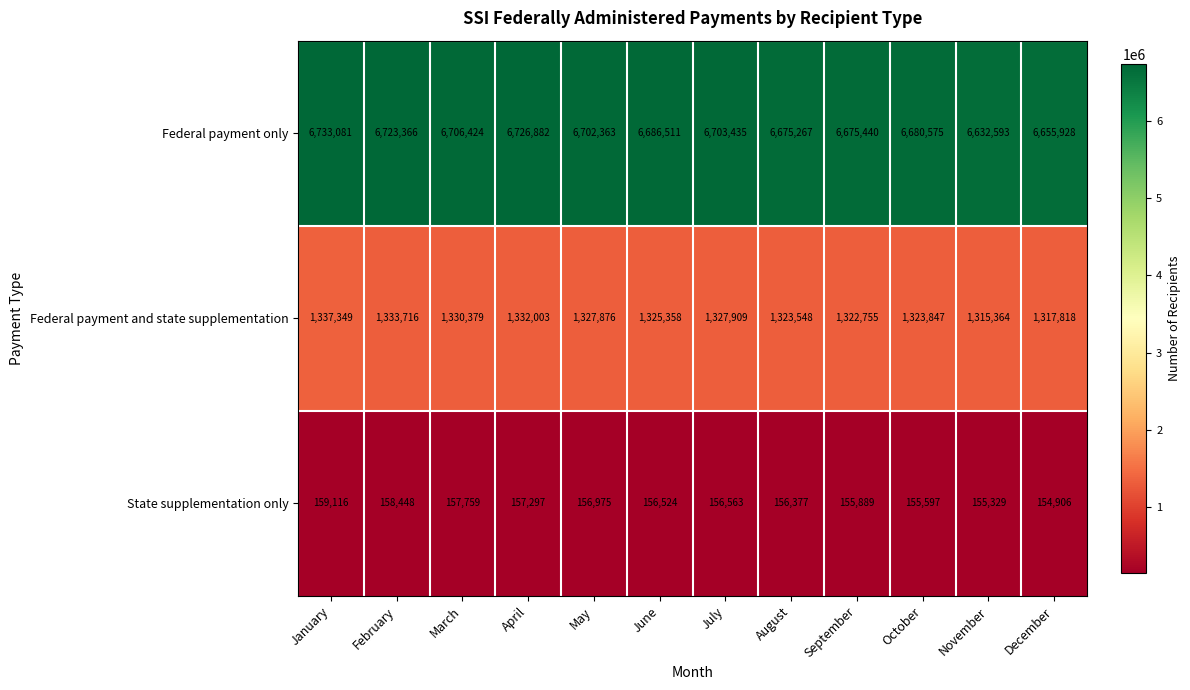

Which category has the lowest value across all series?

December